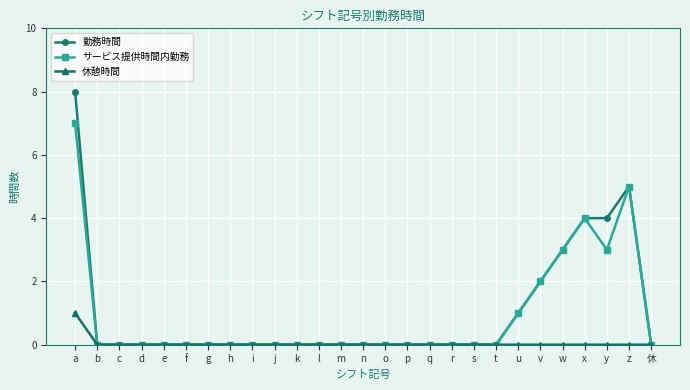

Reading right to left, transcribe all the data shown in this chart.

勤務時間: 休=0	z=5	y=4	x=4	w=3	v=2	u=1	t=0	s=0	r=0	q=0	p=0	o=0	n=0	m=0	l=0	k=0	j=0	i=0	h=0	g=0	f=0	e=0	d=0	c=0	b=0	a=8
サービス提供時間内勤務: 休=0	z=5	y=3	x=4	w=3	v=2	u=1	t=0	s=0	r=0	q=0	p=0	o=0	n=0	m=0	l=0	k=0	j=0	i=0	h=0	g=0	f=0	e=0	d=0	c=0	b=0	a=7
休憩時間: 休=0	z=0	y=0	x=0	w=0	v=0	u=0	t=0	s=0	r=0	q=0	p=0	o=0	n=0	m=0	l=0	k=0	j=0	i=0	h=0	g=0	f=0	e=0	d=0	c=0	b=0	a=1